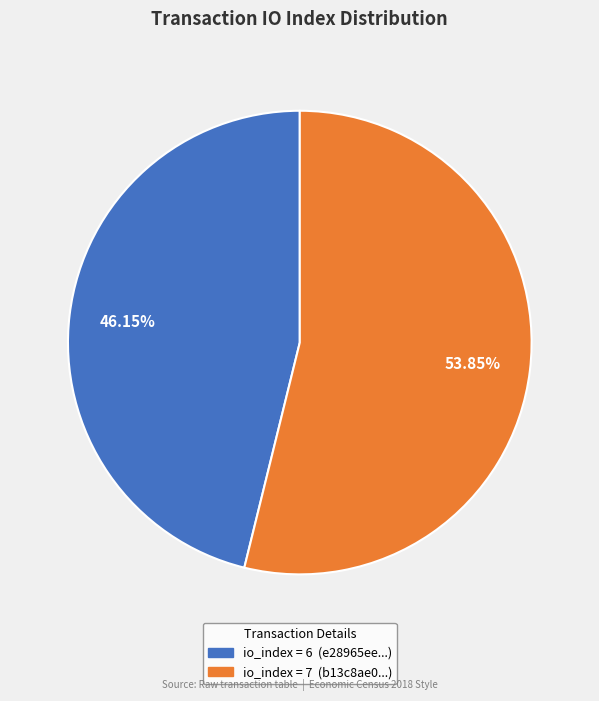

Is there any slice that represents more than half of the pie?

Yes